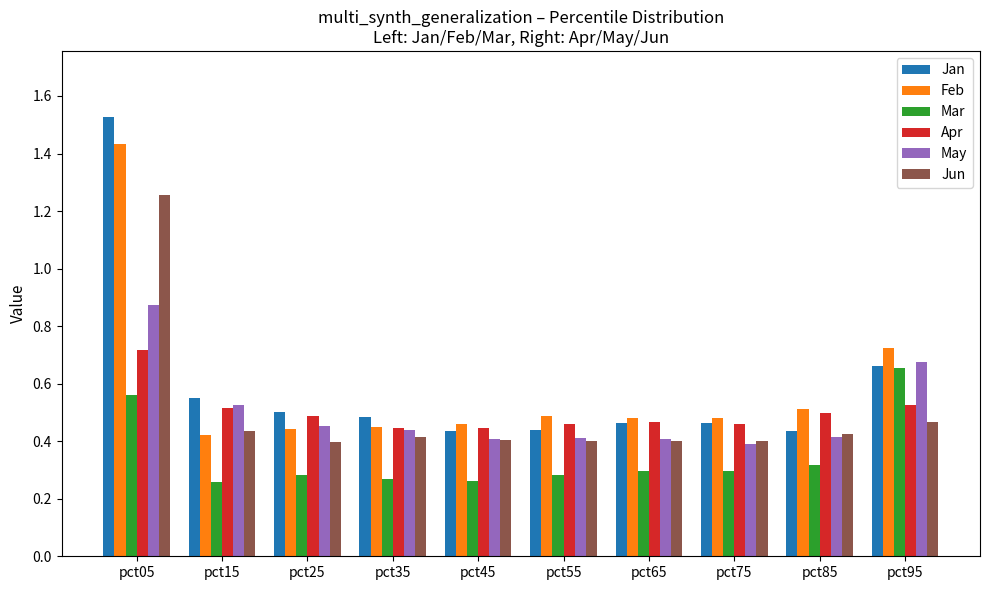

What is the spread (max minus min) of values at pct35?

0.2